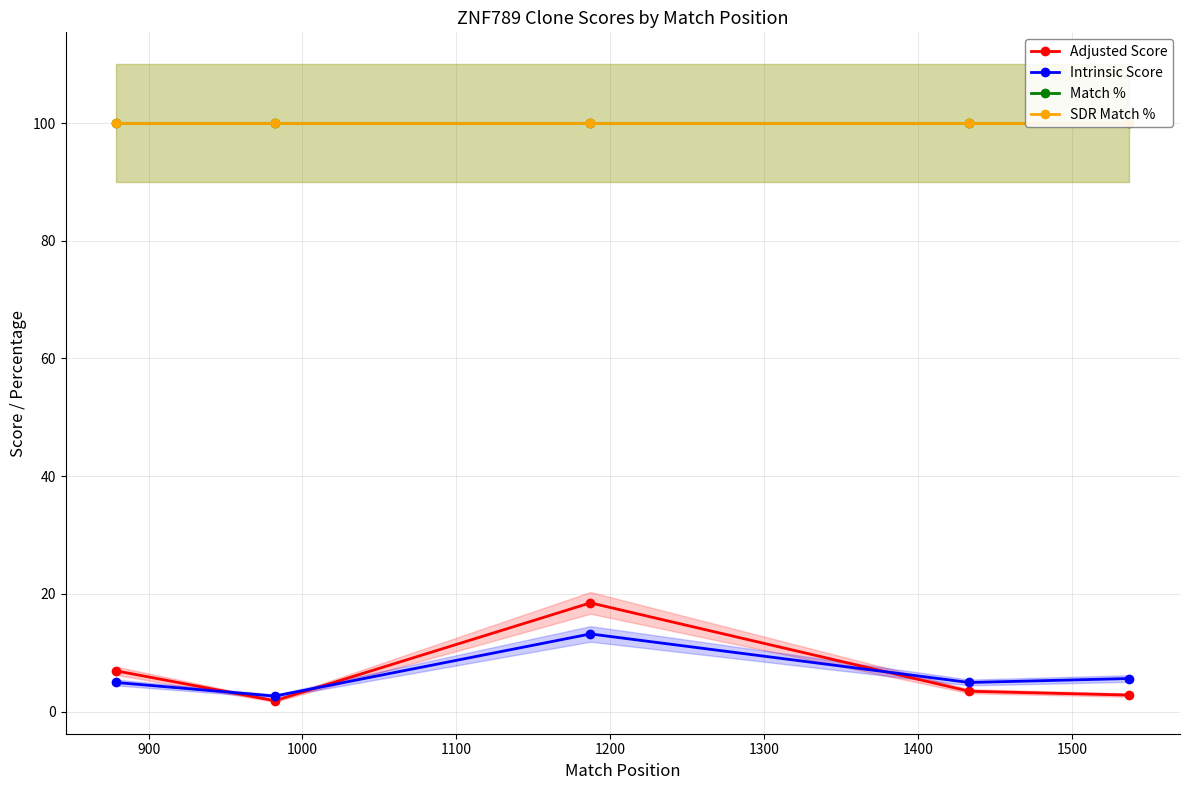

What is the value of the Intrinsic Score point at the 2nd from the left?

2.6